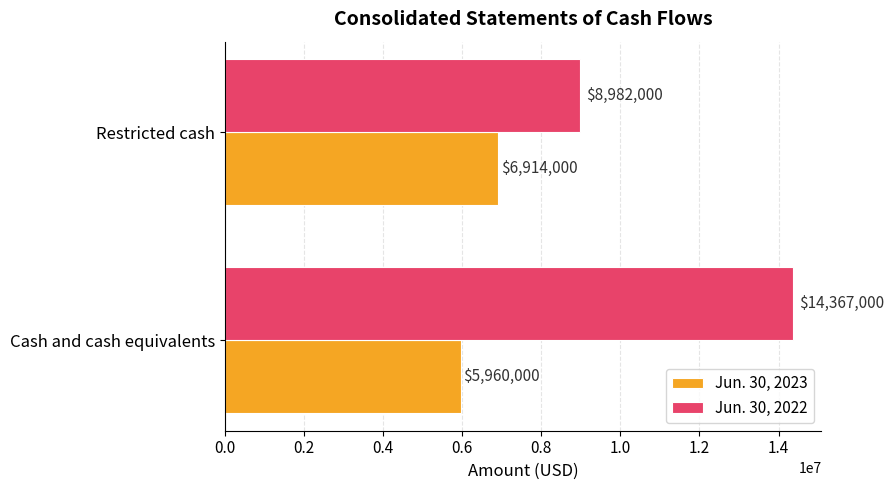

At which label is Jun. 30, 2023 closest to 6437000?

Cash and cash equivalents